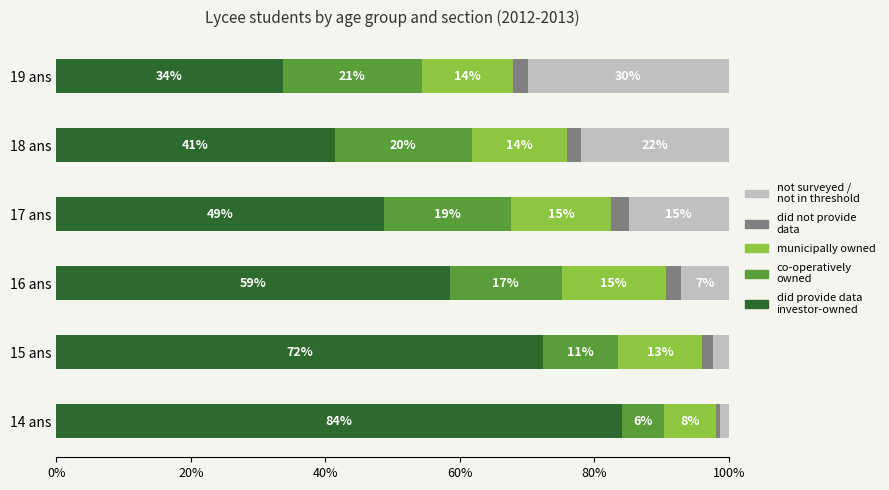

True or false: 1ere A has a value of 15.0 at 15 ans.

False